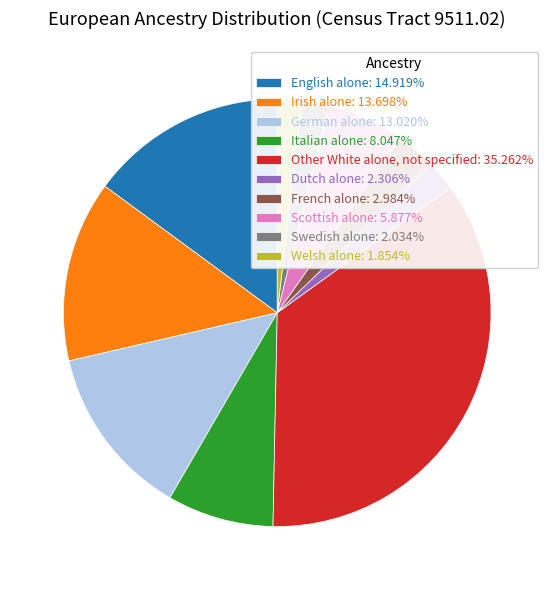

Is the sum of Irish alone: 13.698% and Dutch alone: 2.306% greater than half?

No